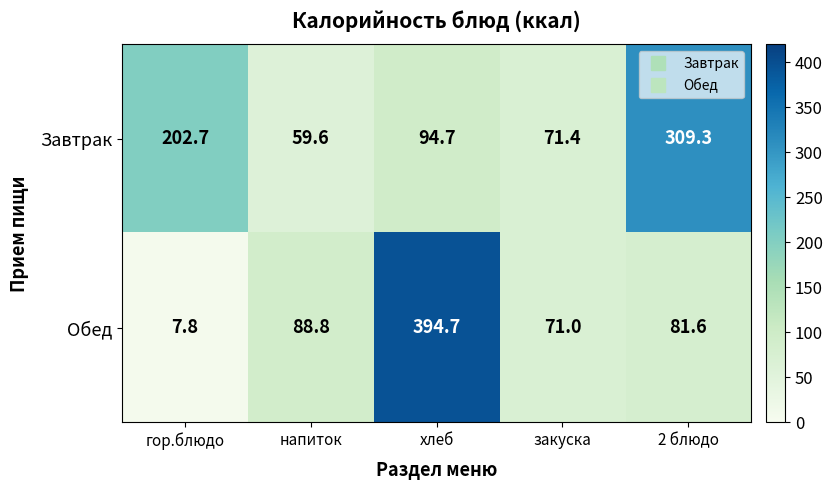

List the series in order of their overall mean, highest first.

Завтрак, Обед